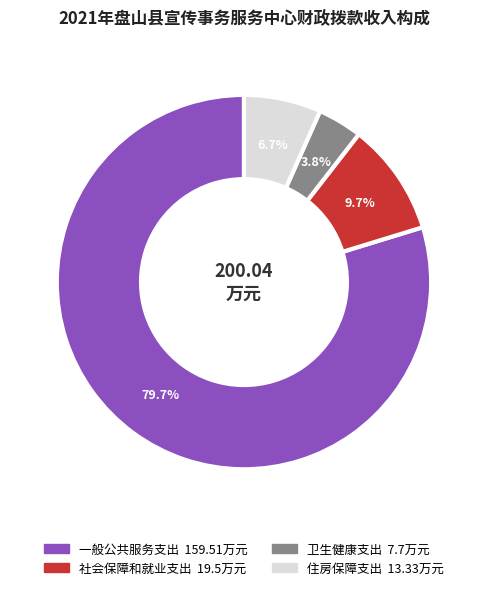

Which has a higher value, 卫生健康支出 or 一般公共服务支出?

一般公共服务支出